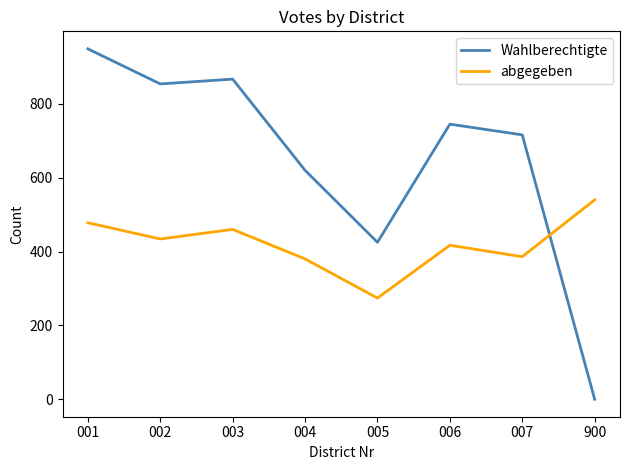

At which label does abgegeben first exceed 434?

001